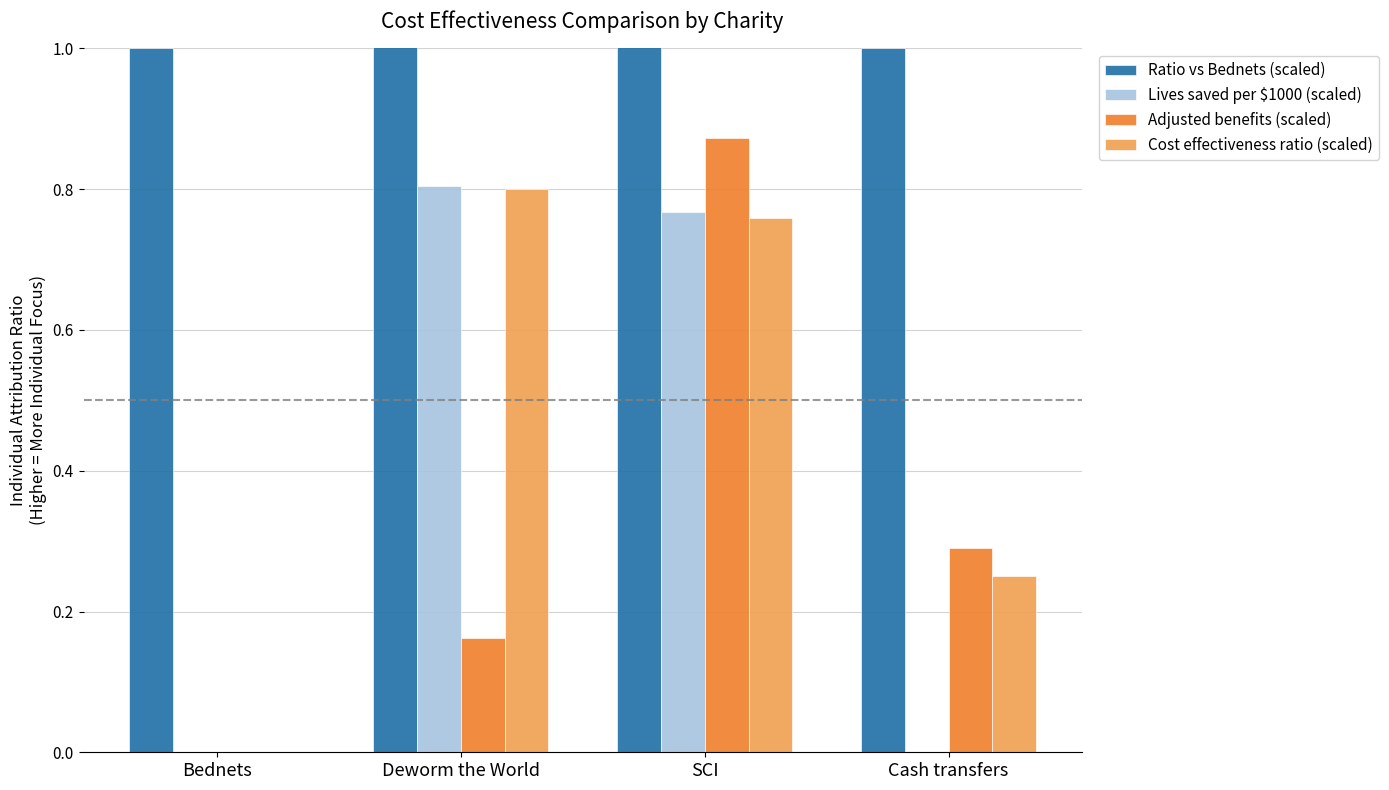

Which series has the widest spread of values?

Adjusted benefits (scaled)